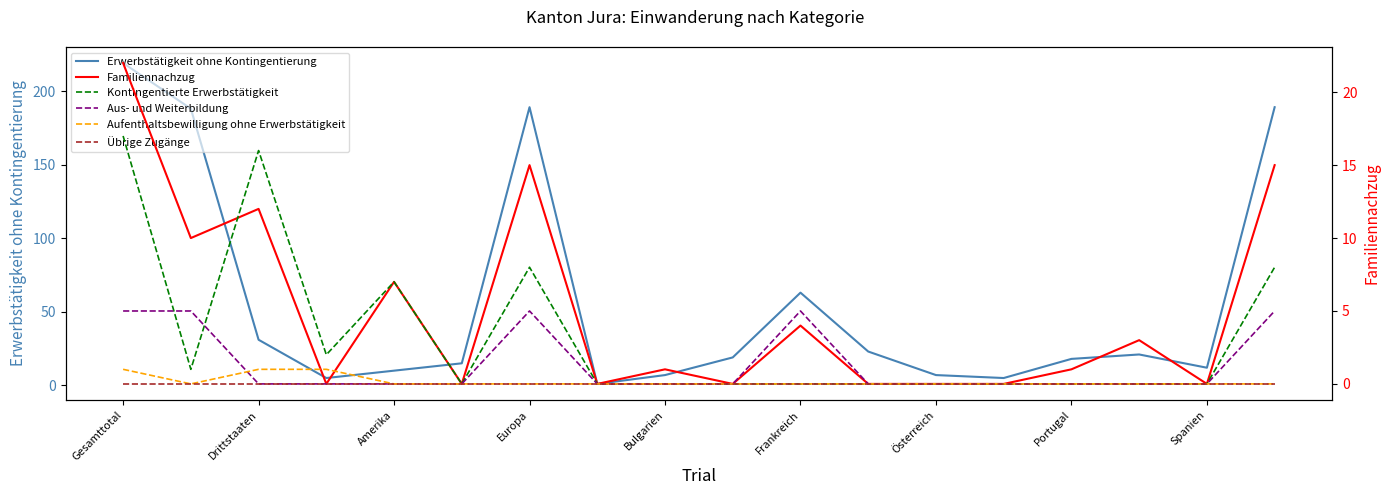

The value of Erwerbstätigkeit ohne Kontingentierung at Portugal is 18. True or false?

True